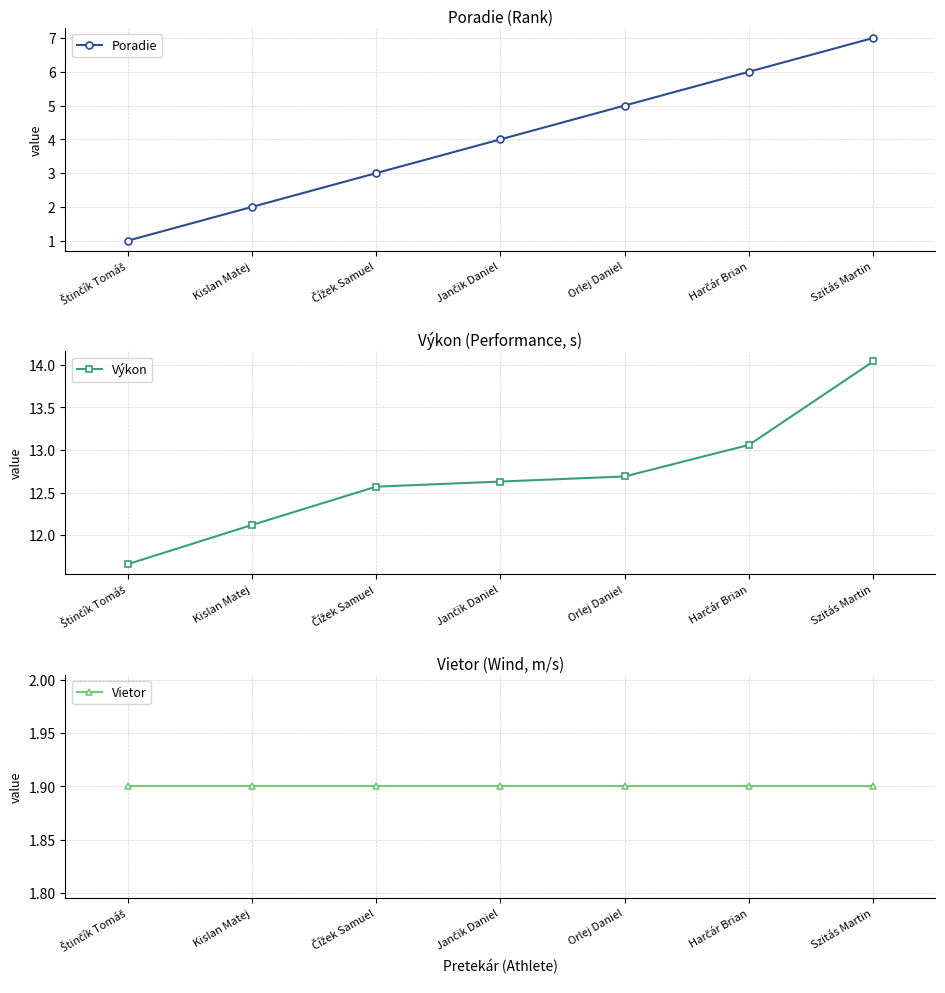

Is this an area chart (filled region under the line)?

No